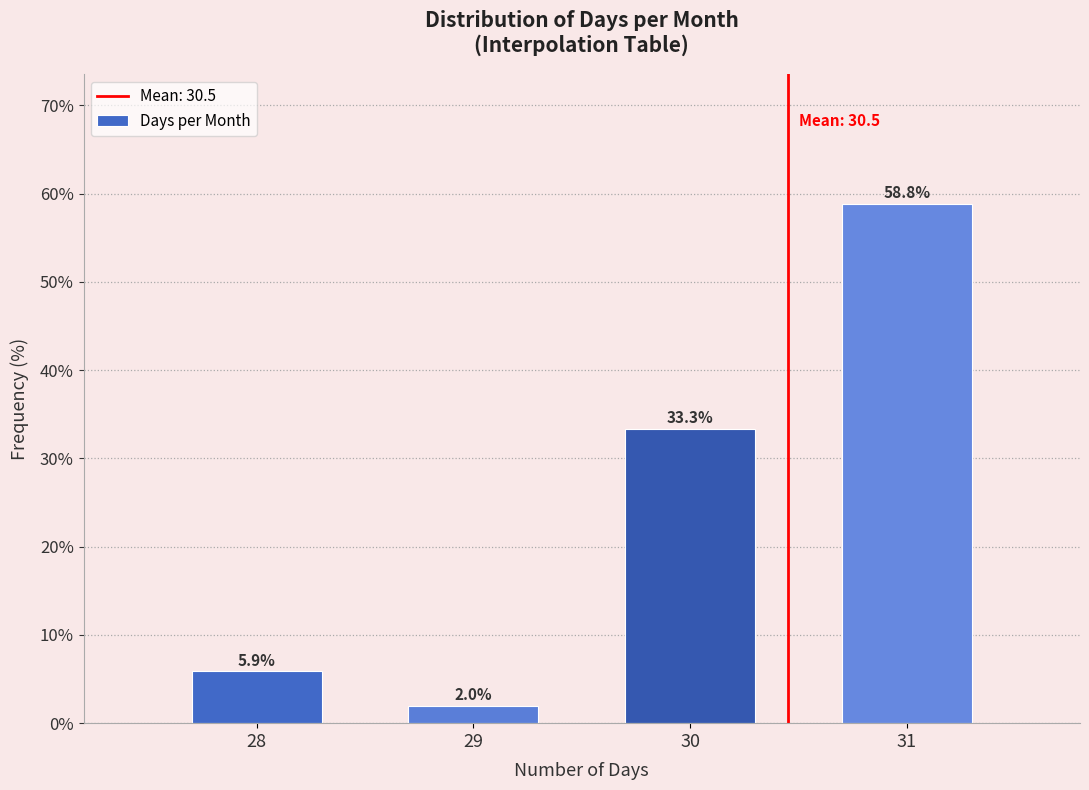

Reading left to right, transcribe all the data shown in this chart.

28=5.9	29=2.0	30=33.3	31=58.8